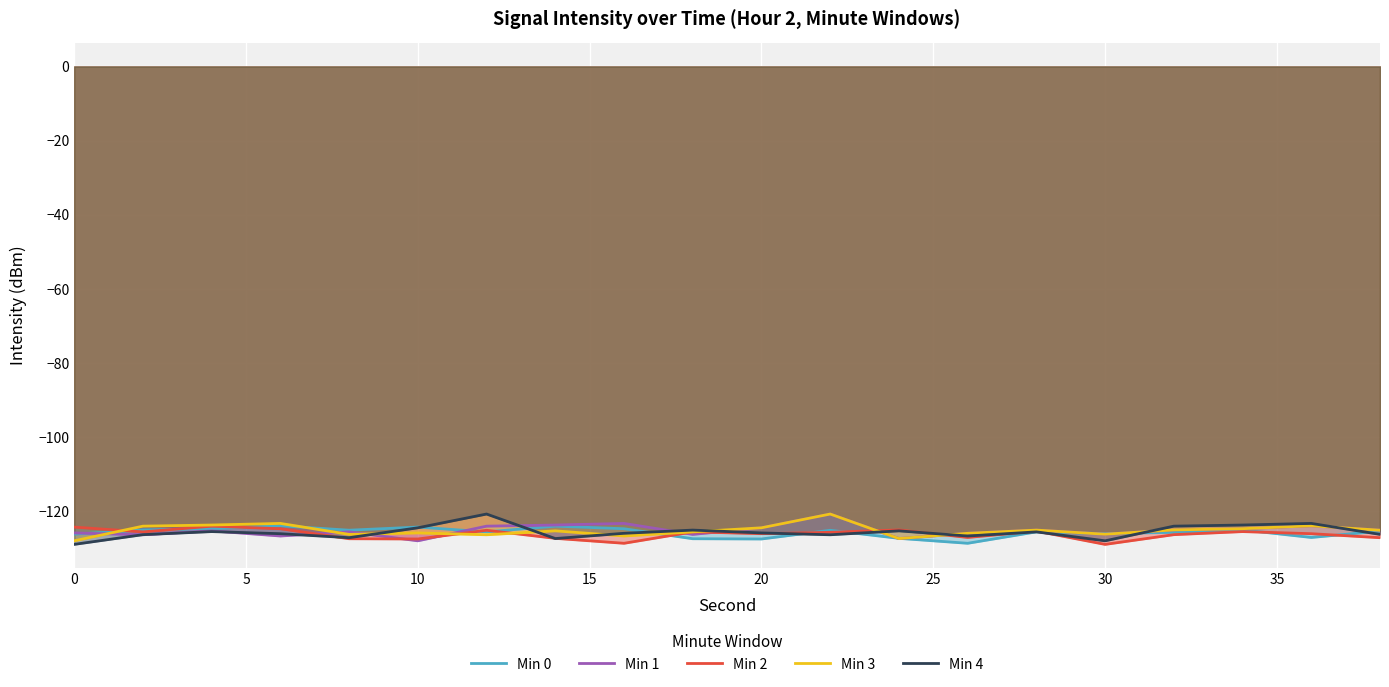

True or false: Min 1 and Min 4 intersect in this chart.

True